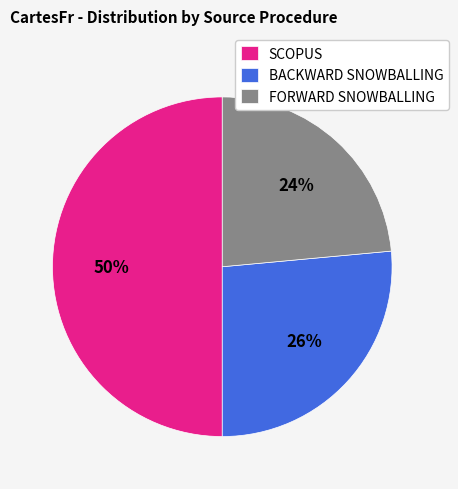

Count the number of slices in the pie.

3